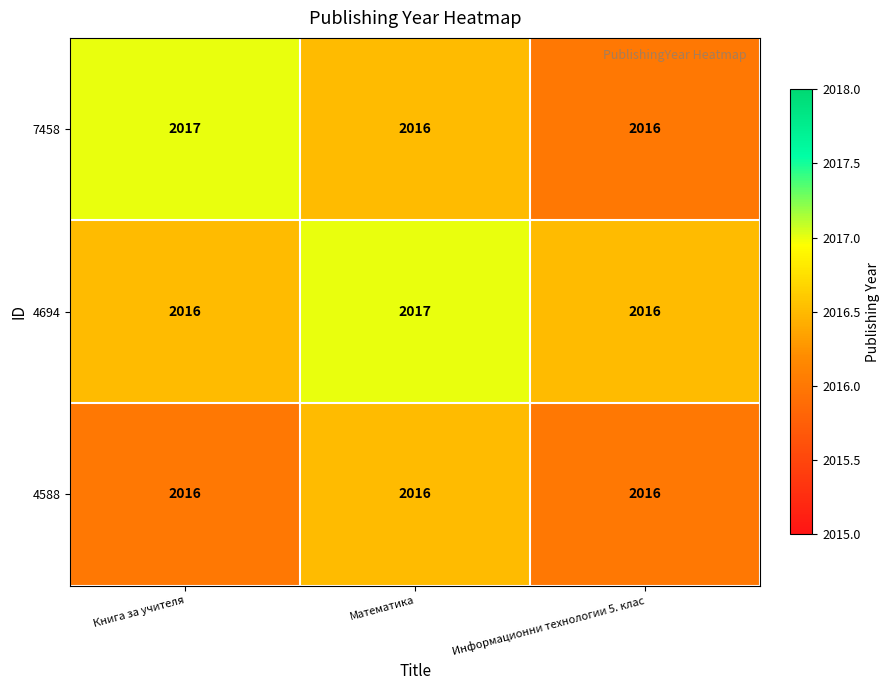

What is the highest value of the 7458 series?

2017